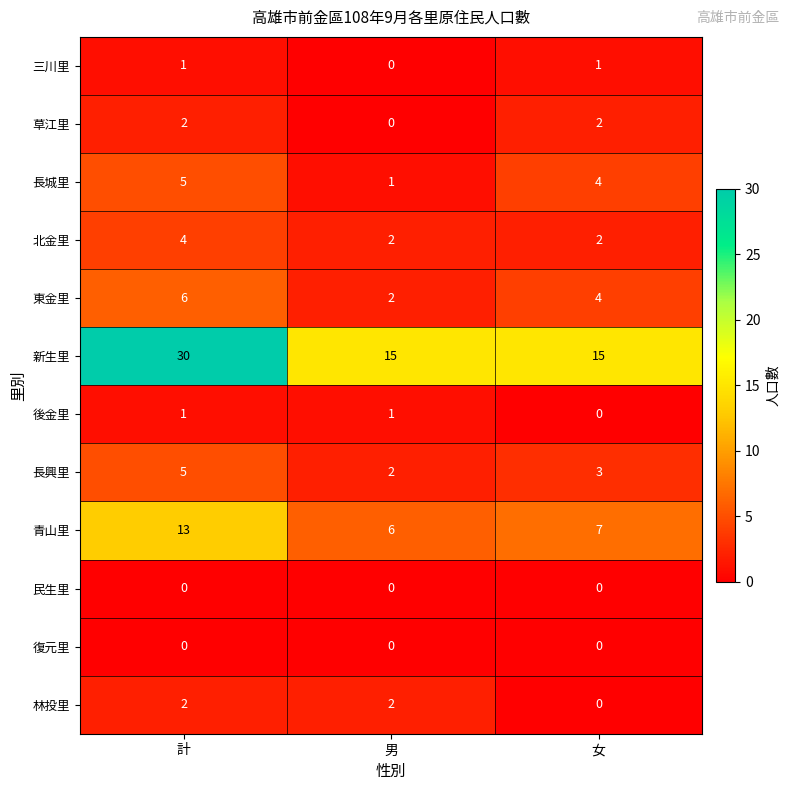

What is the difference between the second highest and minimum values in the 長城里 series?

3